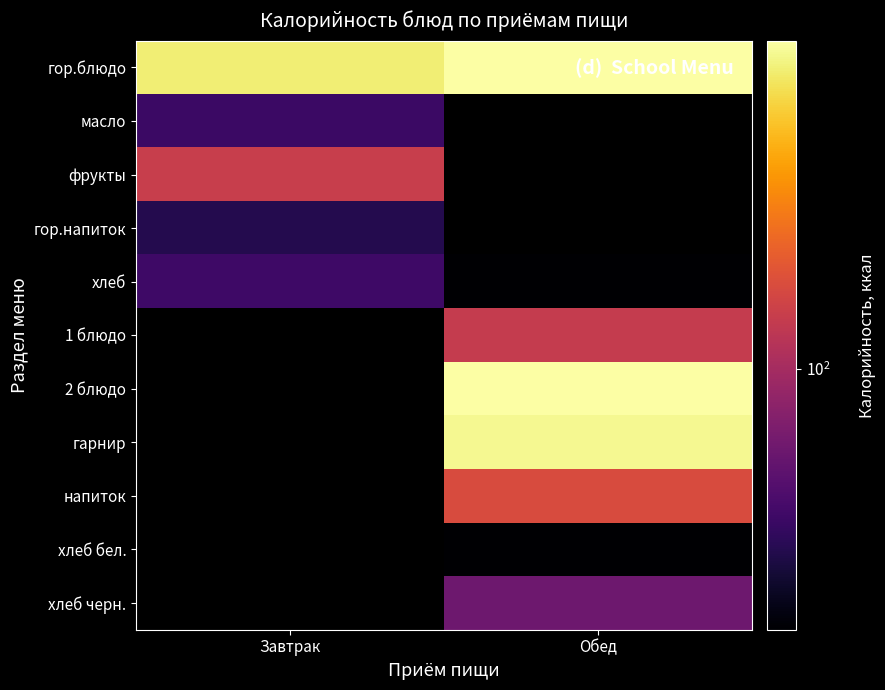

The напиток series shows 213.6 at Обед. True or false?

False